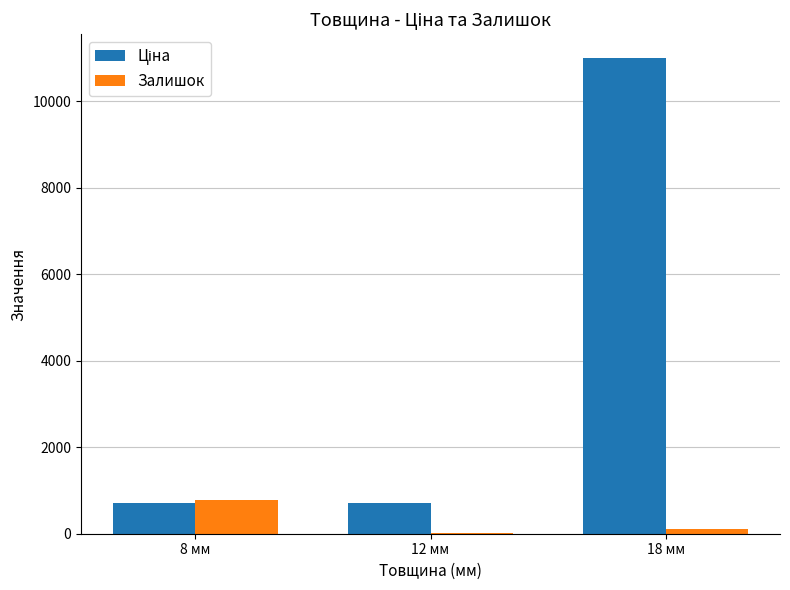

The value of Залишок at 8 мм is 789.0. True or false?

True